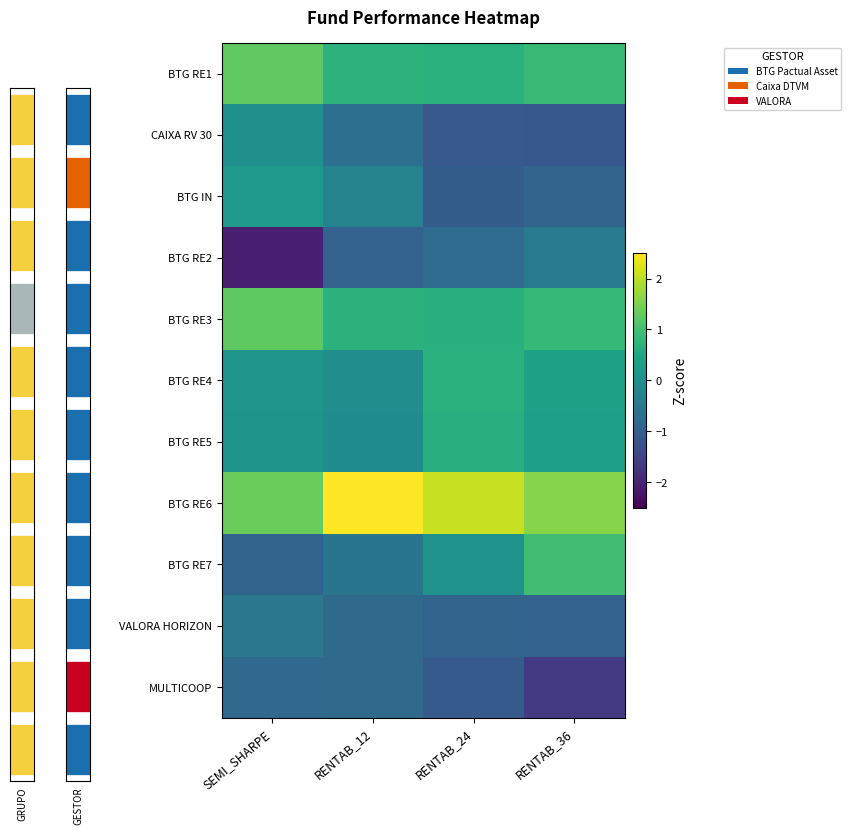

Reading left to right, extract all data points from this chart.

BTG RE1: SEMI_SHARPE=1.3	RENTAB_12=0.7	RENTAB_24=0.7	RENTAB_36=0.9
CAIXA RV 30: SEMI_SHARPE=0.0	RENTAB_12=-0.7	RENTAB_24=-1.1	RENTAB_36=-1.1
BTG IN: SEMI_SHARPE=0.2	RENTAB_12=-0.3	RENTAB_24=-1.0	RENTAB_36=-0.9
BTG RE2: SEMI_SHARPE=-2.1	RENTAB_12=-0.9	RENTAB_24=-0.7	RENTAB_36=-0.4
BTG RE3: SEMI_SHARPE=1.3	RENTAB_12=0.7	RENTAB_24=0.7	RENTAB_36=0.9
BTG RE4: SEMI_SHARPE=0.1	RENTAB_12=-0.1	RENTAB_24=0.7	RENTAB_36=0.4
BTG RE5: SEMI_SHARPE=0.1	RENTAB_12=-0.1	RENTAB_24=0.7	RENTAB_36=0.3
BTG RE6: SEMI_SHARPE=1.4	RENTAB_12=2.7	RENTAB_24=2.1	RENTAB_36=1.6
BTG RE7: SEMI_SHARPE=-0.9	RENTAB_12=-0.6	RENTAB_24=0.1	RENTAB_36=1.0
VALORA HORIZON: SEMI_SHARPE=-0.5	RENTAB_12=-0.8	RENTAB_24=-0.9	RENTAB_36=-0.9
MULTICOOP: SEMI_SHARPE=-0.8	RENTAB_12=-0.8	RENTAB_24=-1.1	RENTAB_36=-1.7